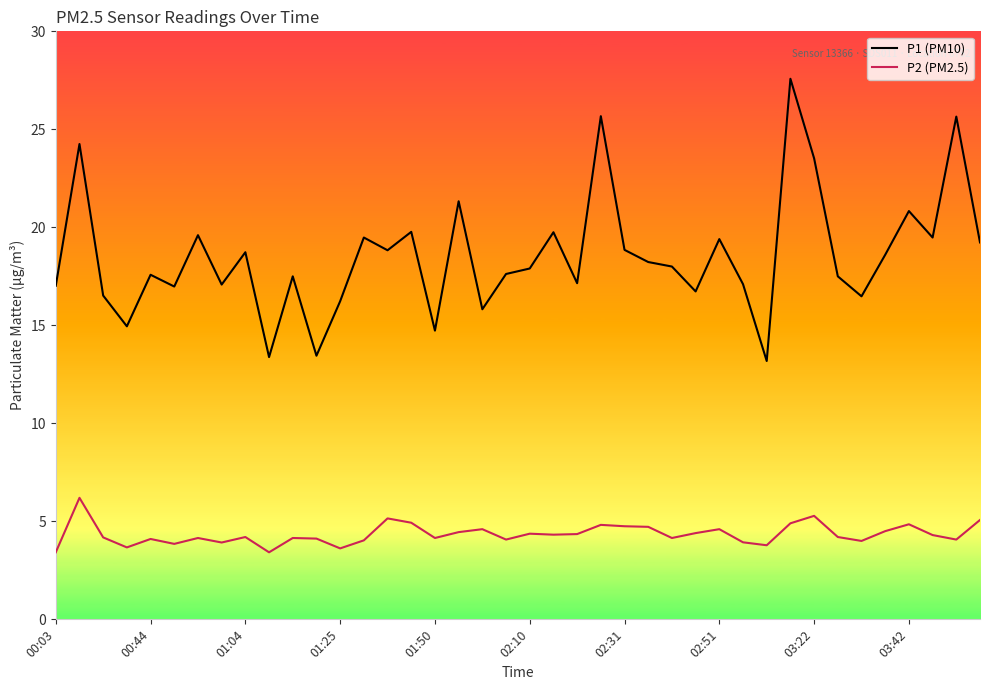

List the series in order of their peak value, highest first.

P1 (PM10), P2 (PM2.5)